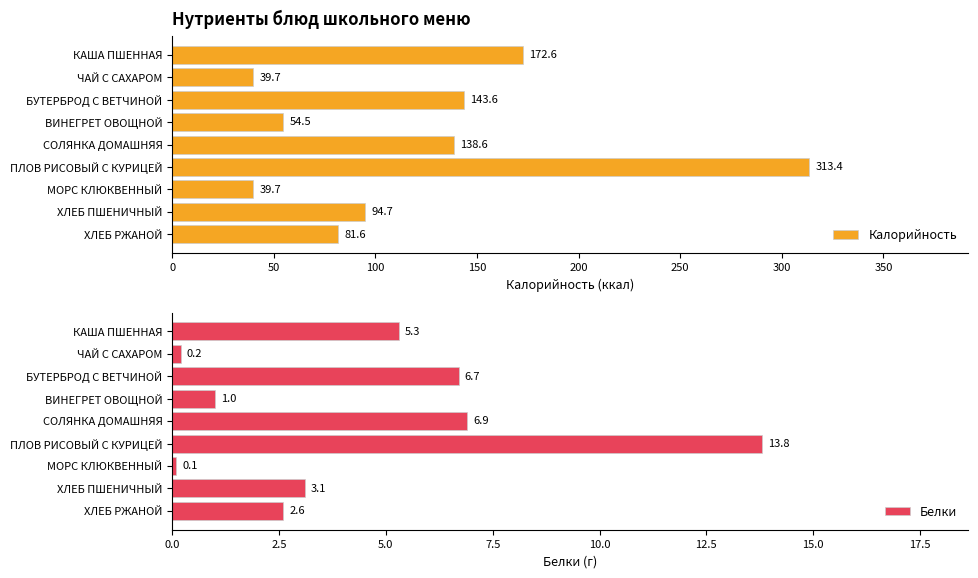

What is the lowest value of the Белки series?

0.1